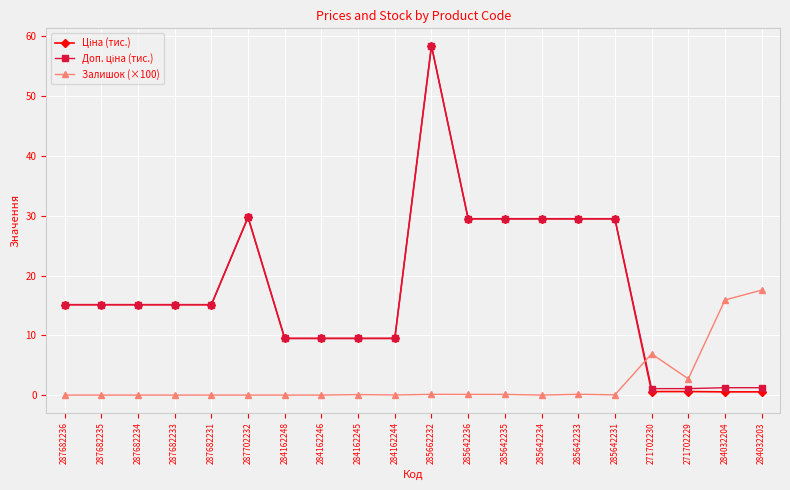

Does the chart have visible grid lines?

Yes